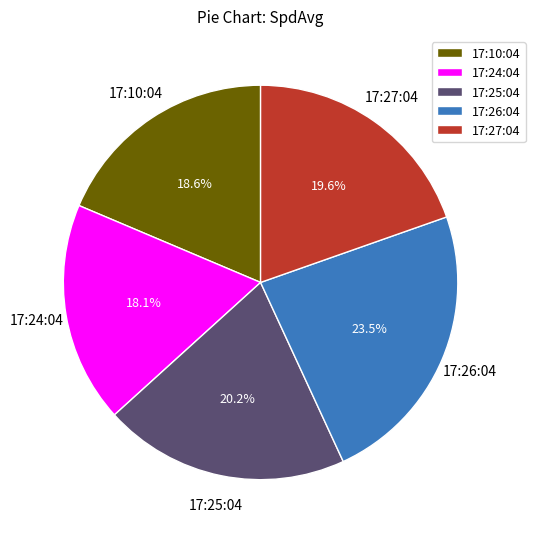

To the nearest percent, what is the combined percentage of 17:26:04 and 17:25:04?

44%